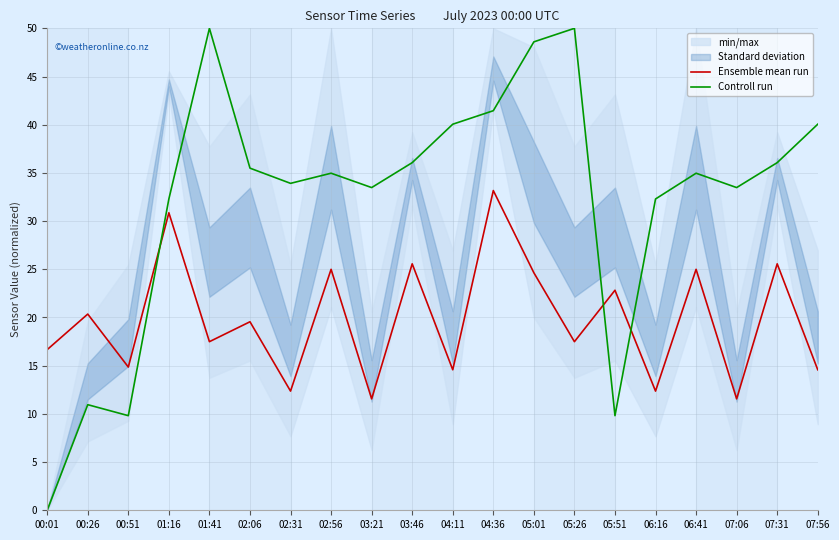

Which series has the widest spread of values?

Controll run